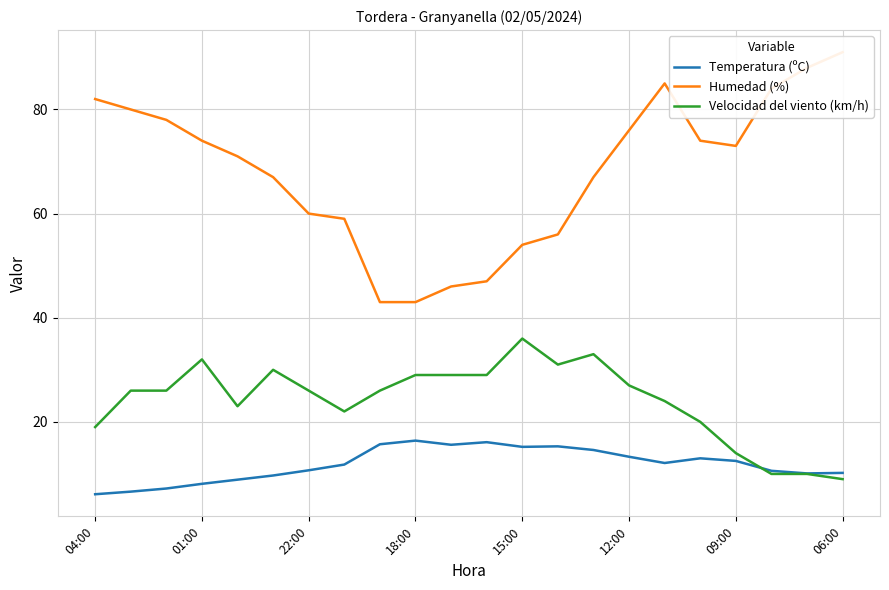

How many interior local peaks does the Velocidad del viento (km/h) series have?

4